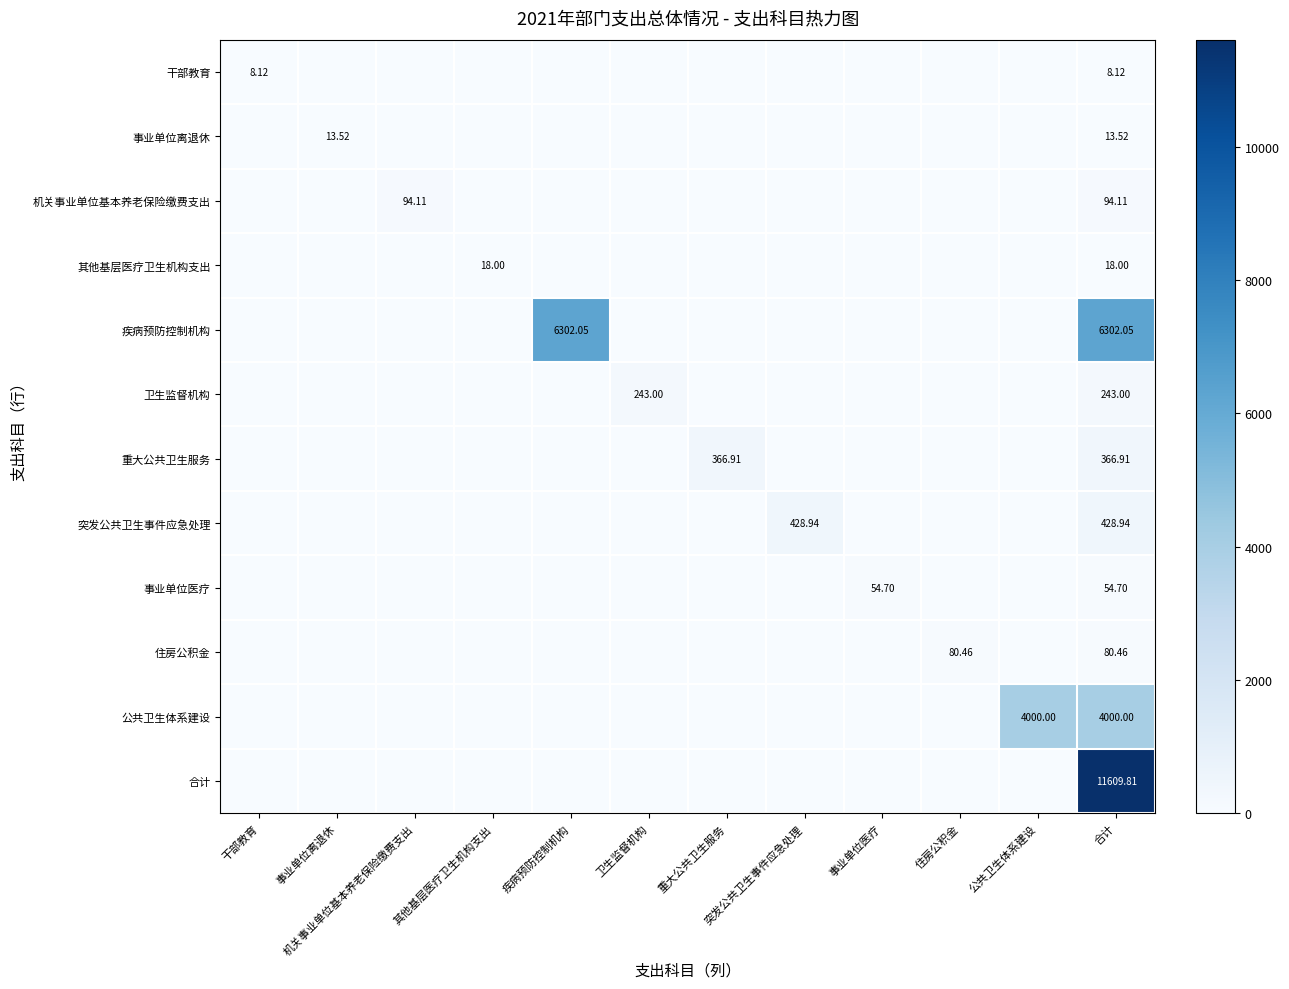

What is the highest value of the 机关事业单位基本养老保险缴费支出 series?

94.1